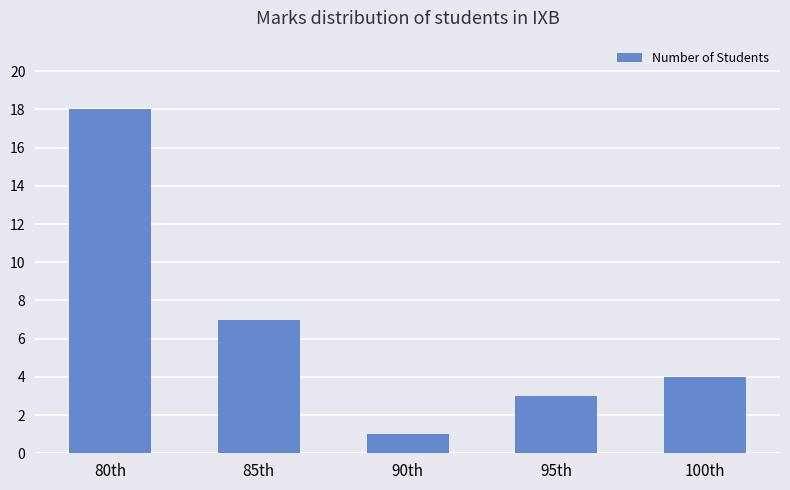

Rank the categories by value from lowest to highest.

90th, 95th, 100th, 85th, 80th